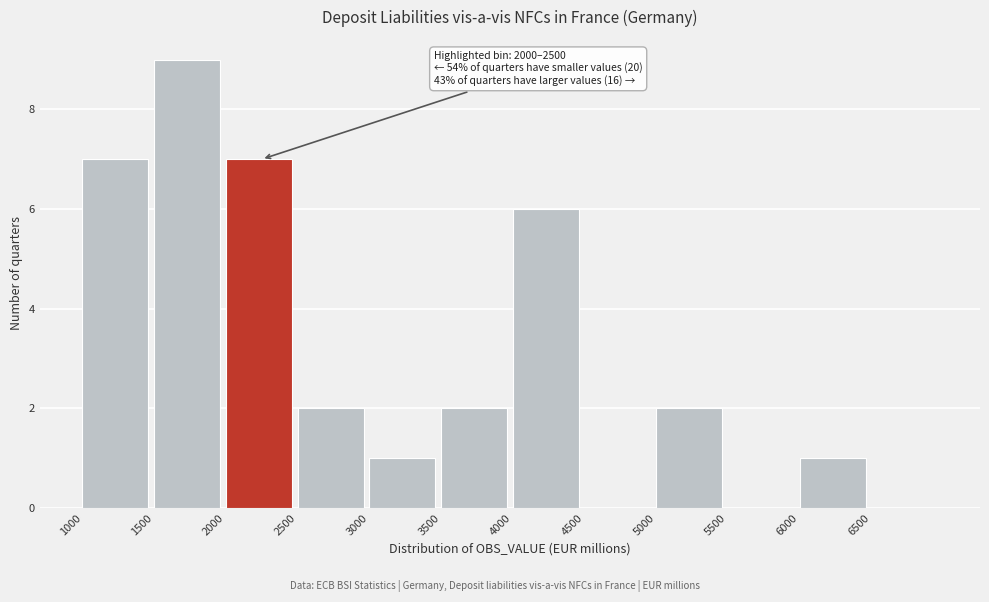

Over which range of the x-axis is the bar tallest?

1500 to 2000